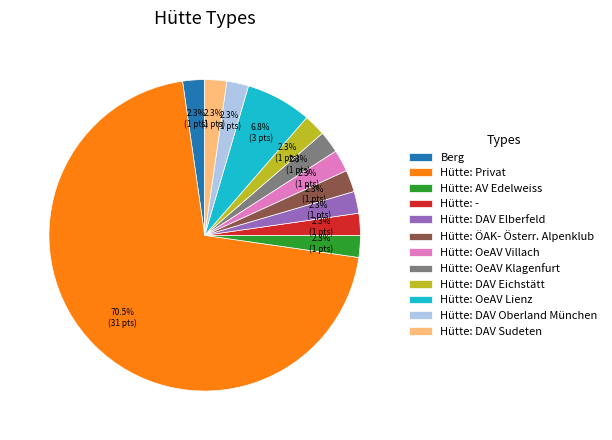

Which category has the biggest portion of the pie?

Hütte: Privat